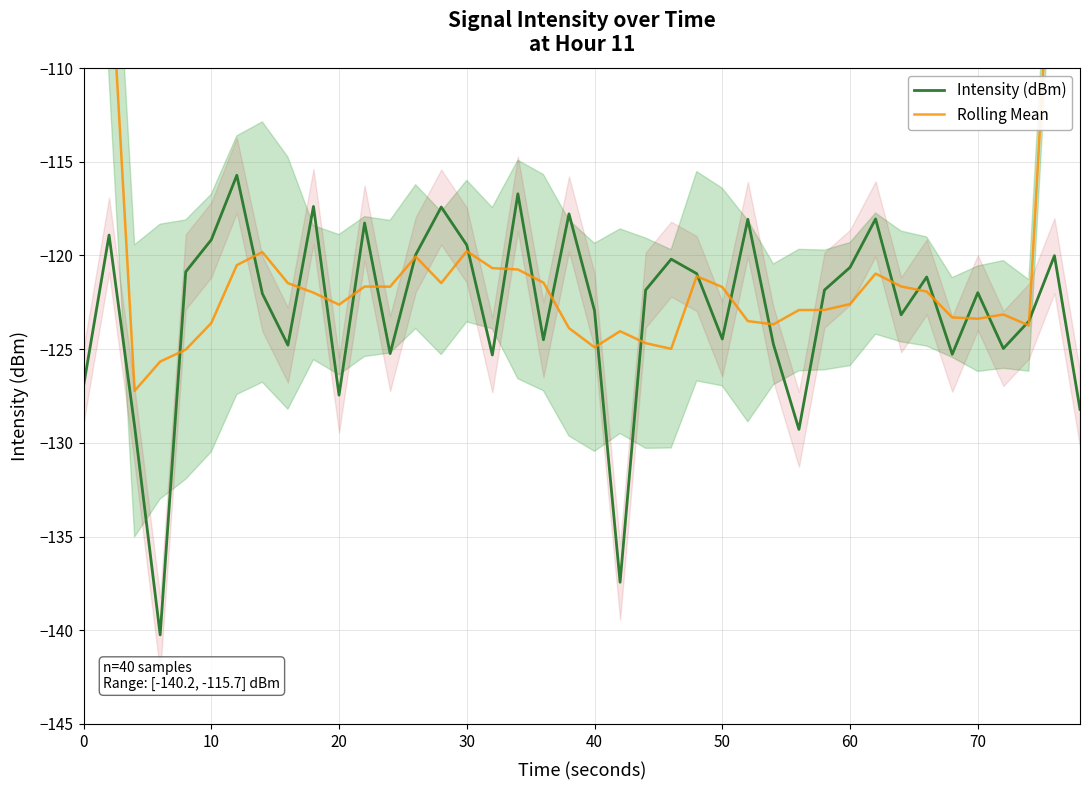

The value of Intensity (dBm) at 10 is -53.3. True or false?

False